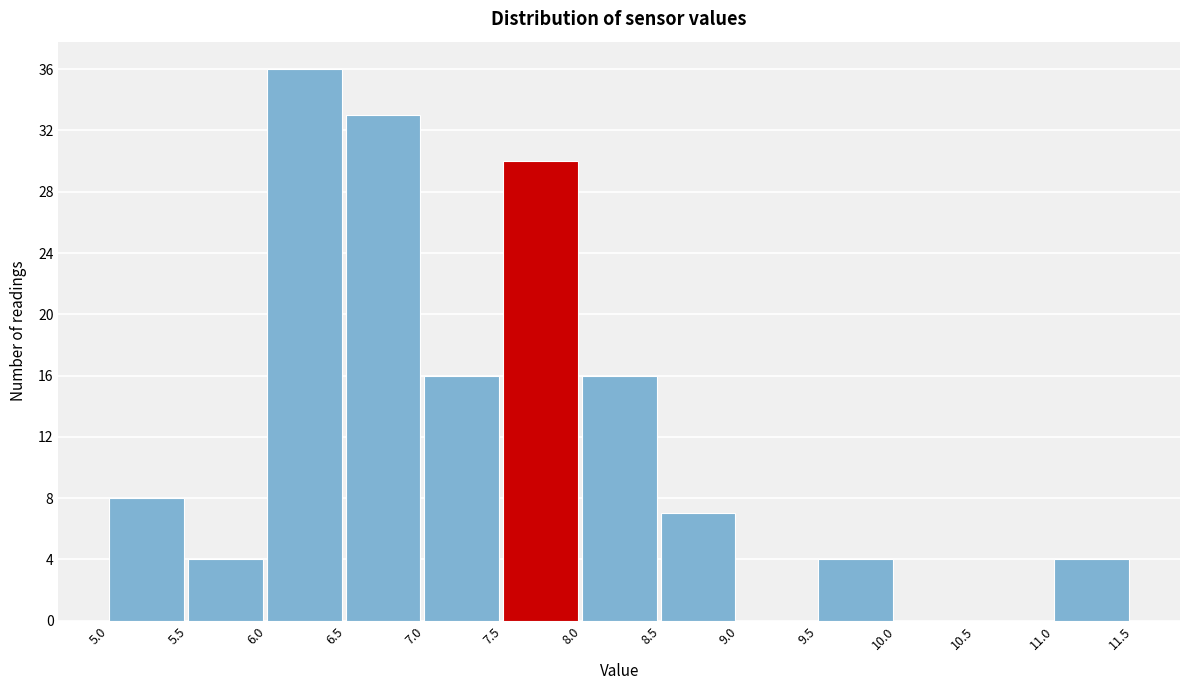

What is the height of the bar covering 6.5 to 7.0 on the x-axis? The values are not printed on the chart, so give them approximately, as read against the axis.

33